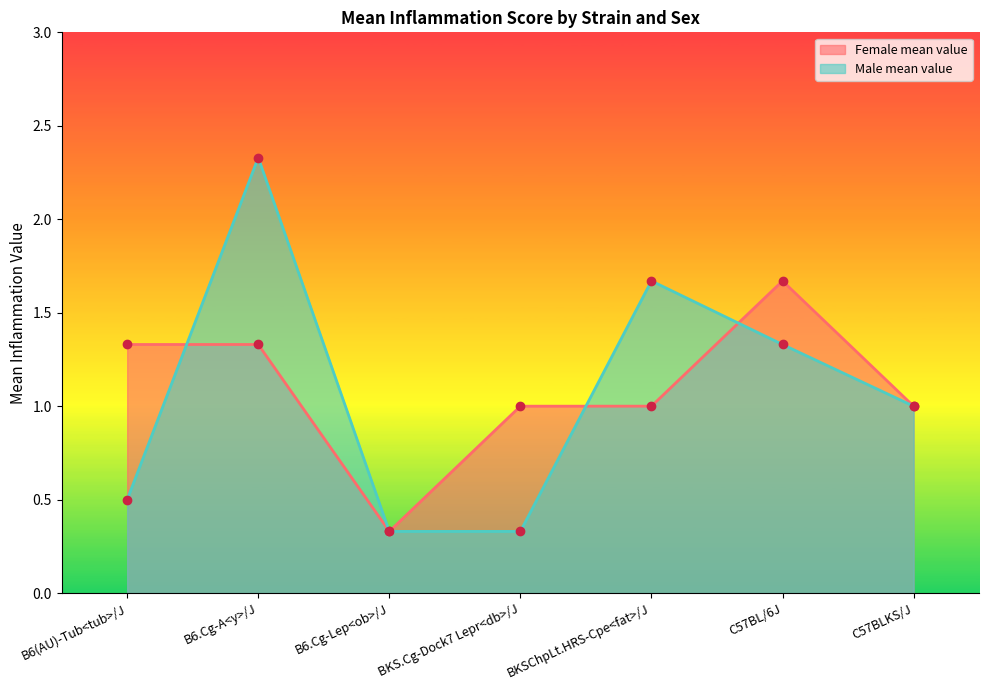

Is the value of Male mean value at C57BLKS/J greater than the value of Female mean value at B6(AU)-Tub<tub>/J?

No